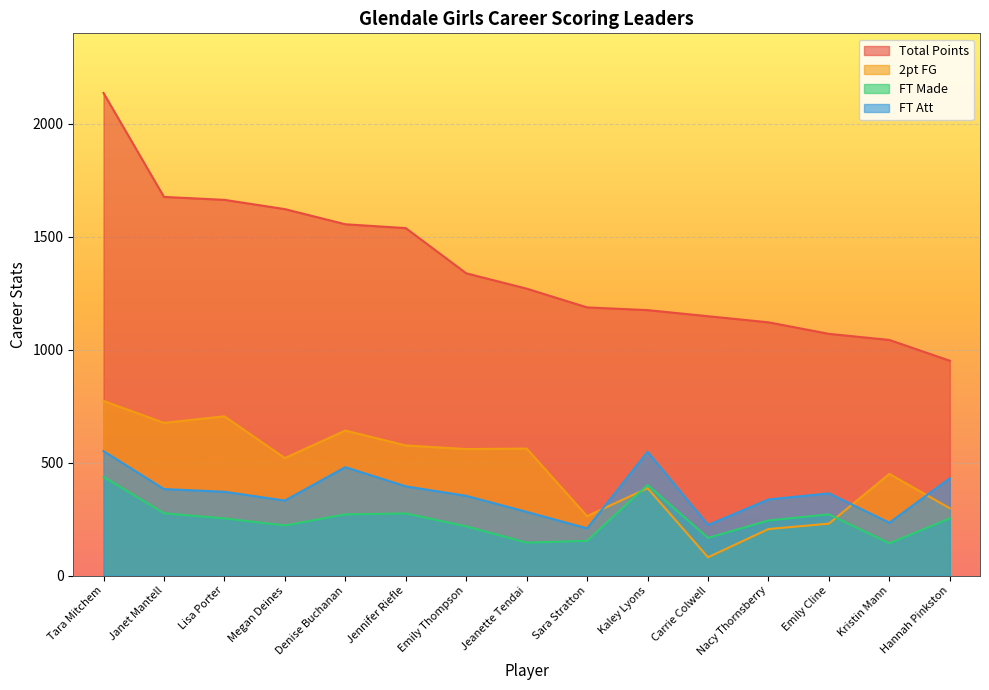

At which category is the sum across all series the highest?

Tara Mitchem